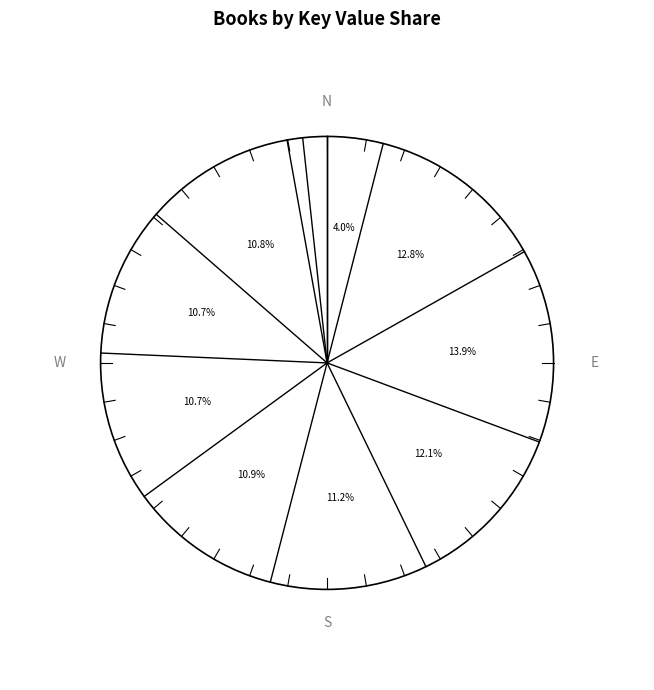

What percentage do Enough Is Enough and Thin Space together represent?

14.7%